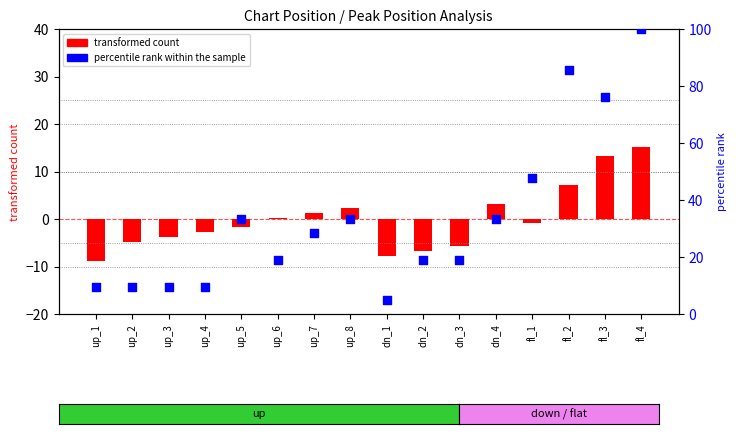

Which series contains the lowest Y value?

transformed count